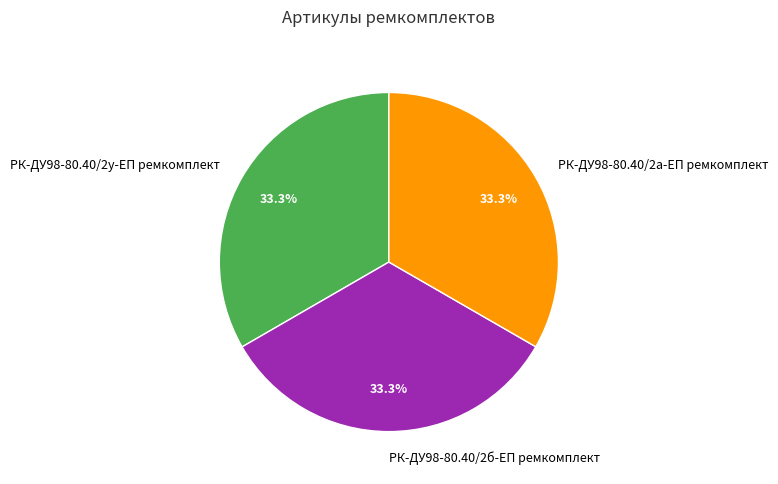

Is the sum of РК-ДУ98-80.40/2у-ЕП ремкомплект and РК-ДУ98-80.40/2а-ЕП ремкомплект greater than half?

Yes